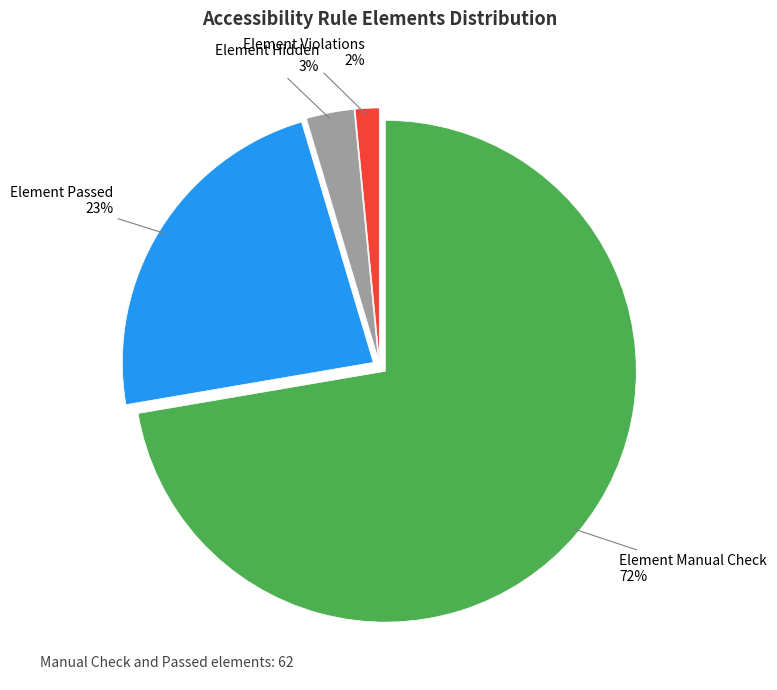

The Element Hidden slice represents 3% of the pie. True or false?

True